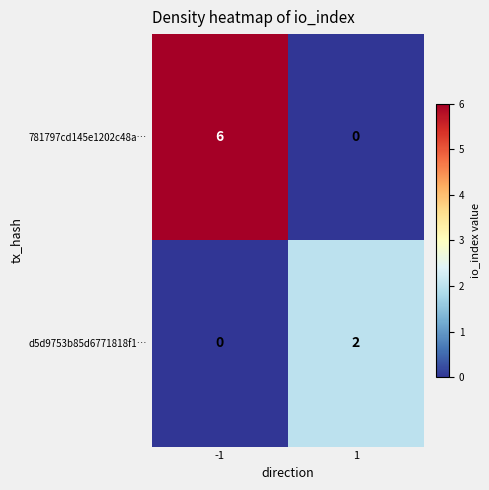

Which series has the largest total across all categories?

781797cd145e1202c48a…